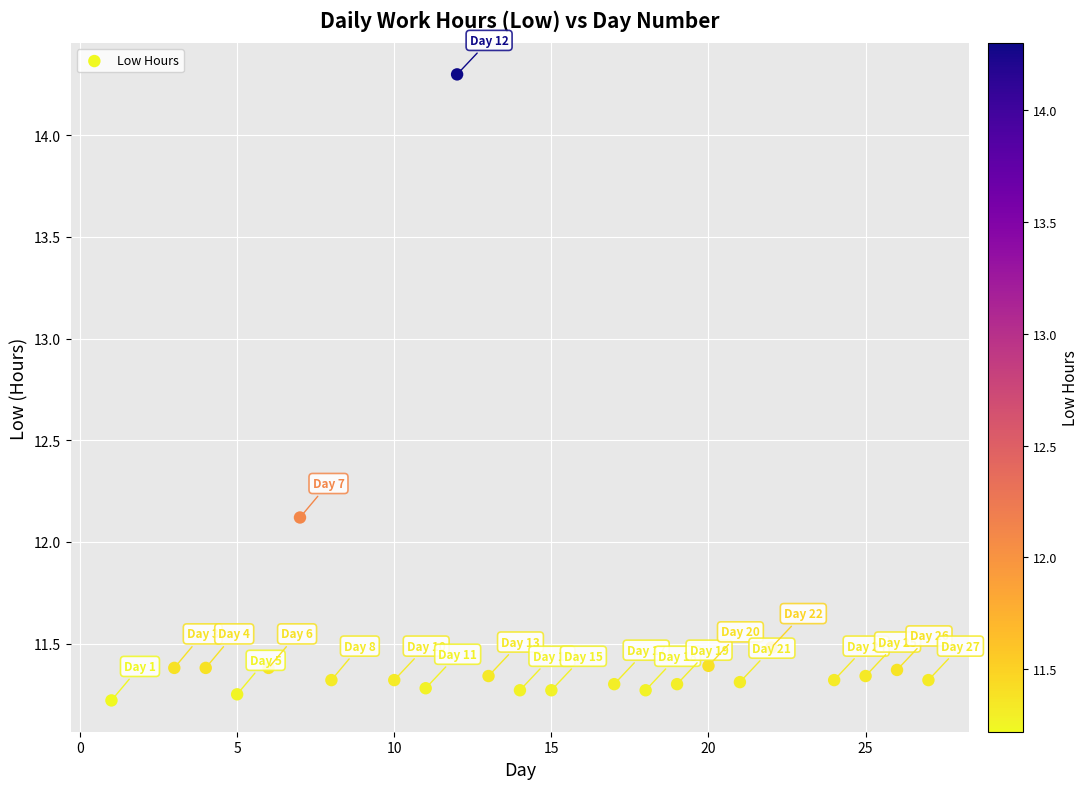

What is the range of Y values (max minus min)?

3.1